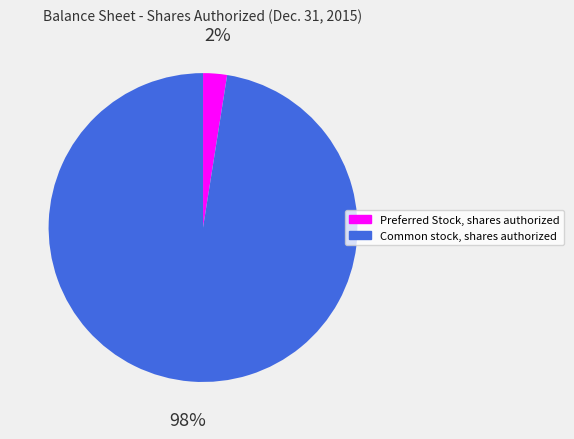

Which has a higher value, Preferred Stock, shares authorized or Common stock, shares authorized?

Common stock, shares authorized